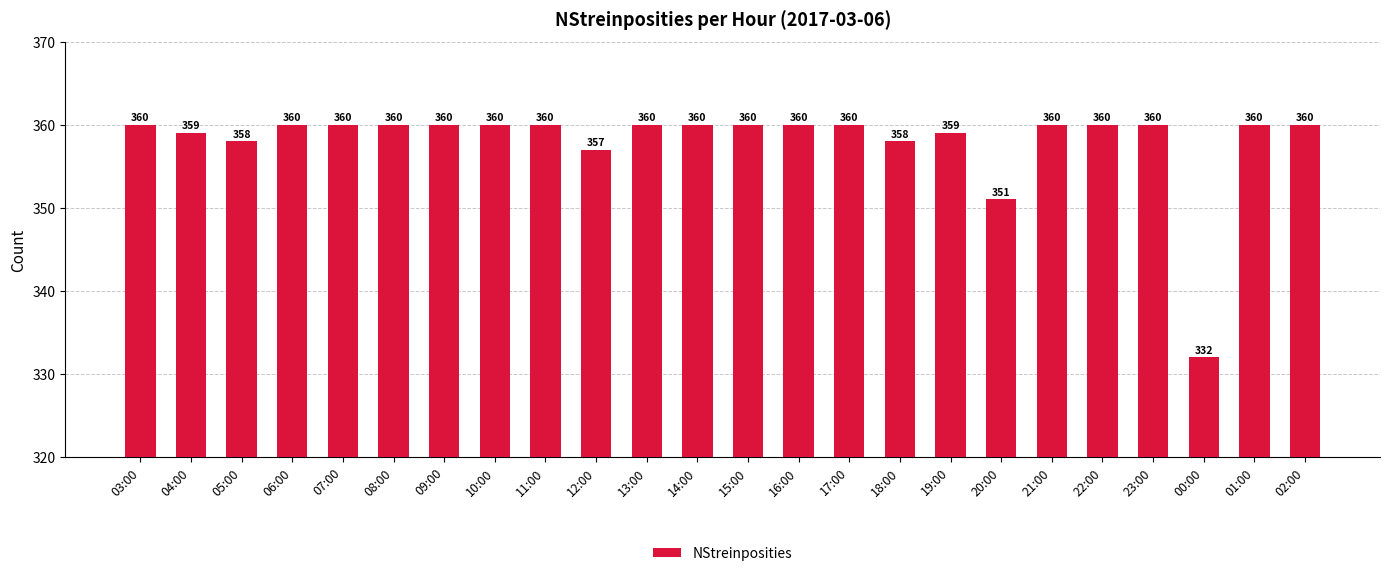

Are the bars grouped side by side (vs. stacked)?

No